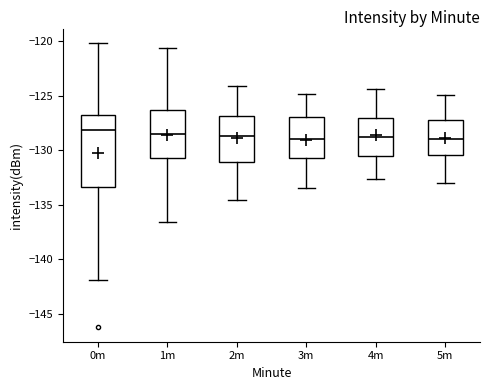

Where is the upper edge of the box for 0m on the y-axis? The values are not printed on the chart, so give them approximately, as read against the axis.

-127.0